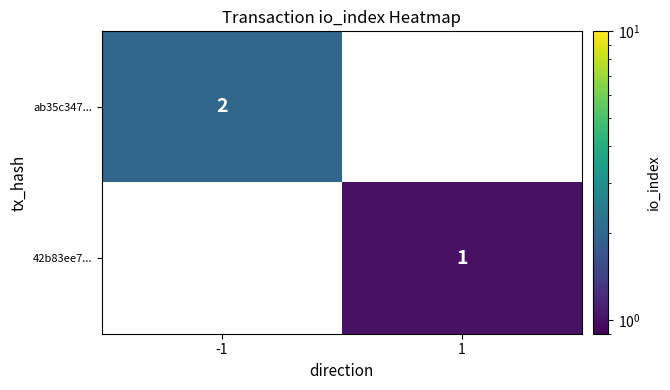

The 42b83ee7... series shows 1 at 1. True or false?

True